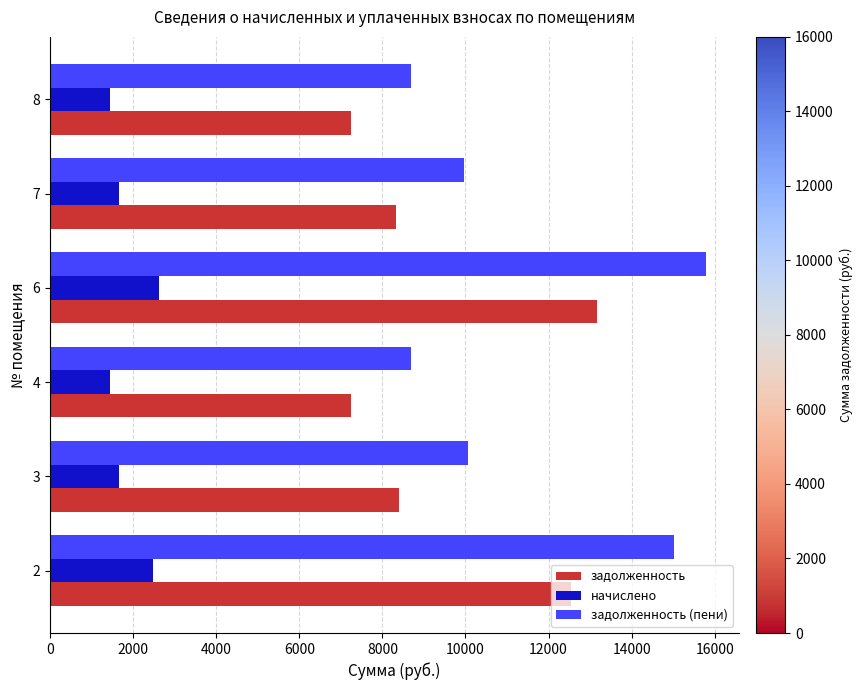

Where is задолженность nearest to the value 10207?

3